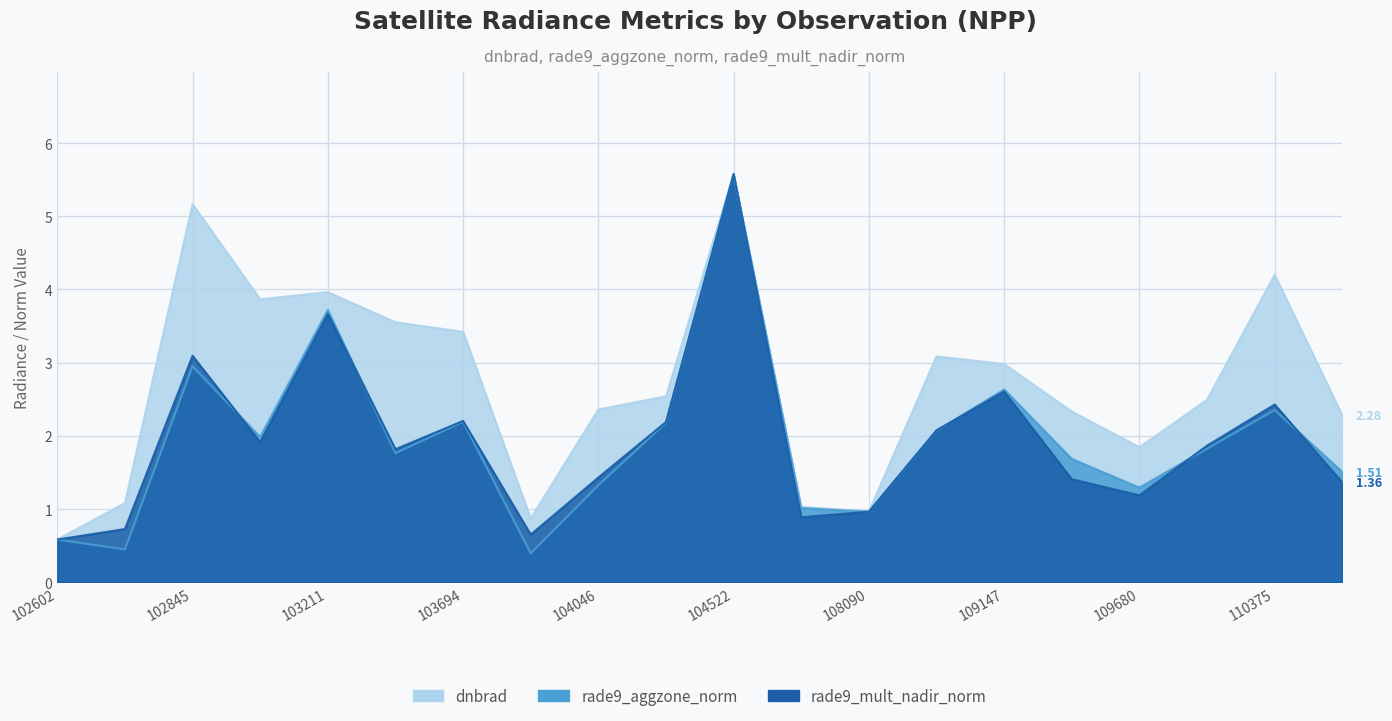

Where is the first local maximum for dnbrad?

102845